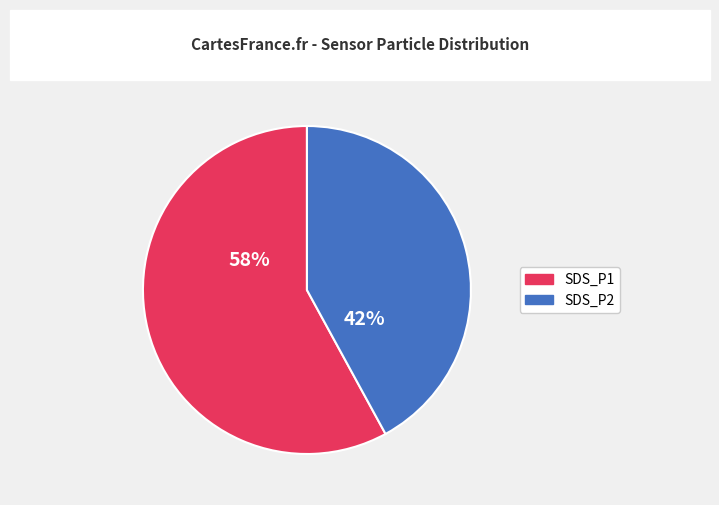

To the nearest percent, what is the difference between the largest and smallest slice percentages?

16%